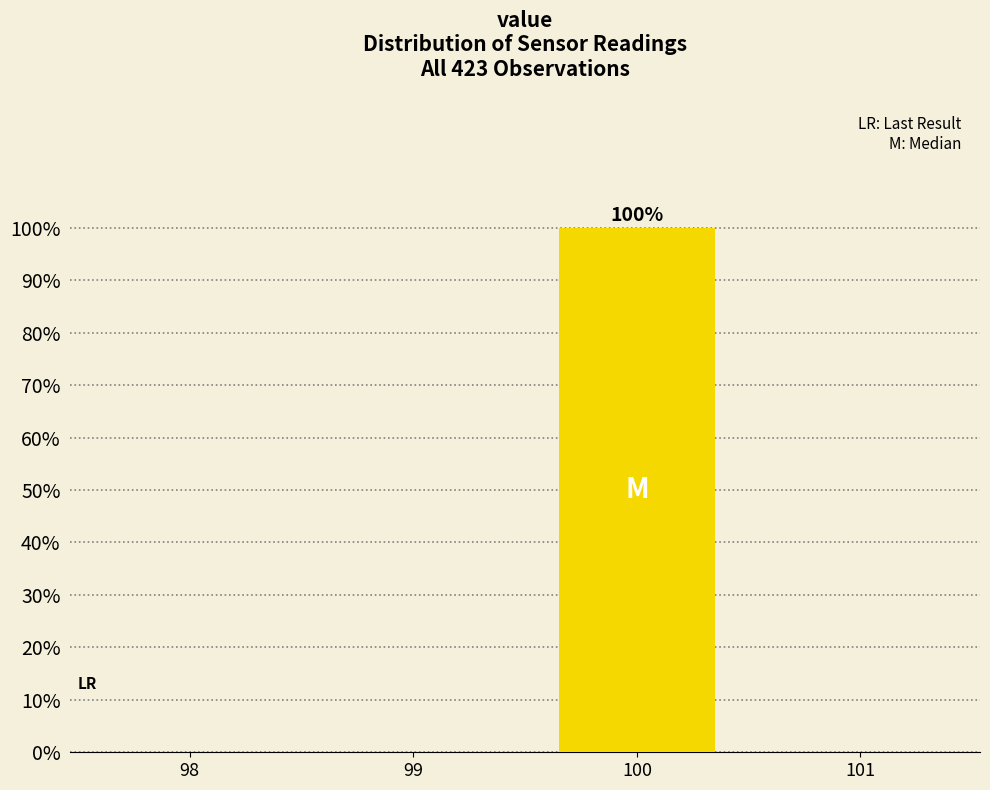

Reading right to left, transcribe all the data shown in this chart.

101=0	100=100	99=0	98=0